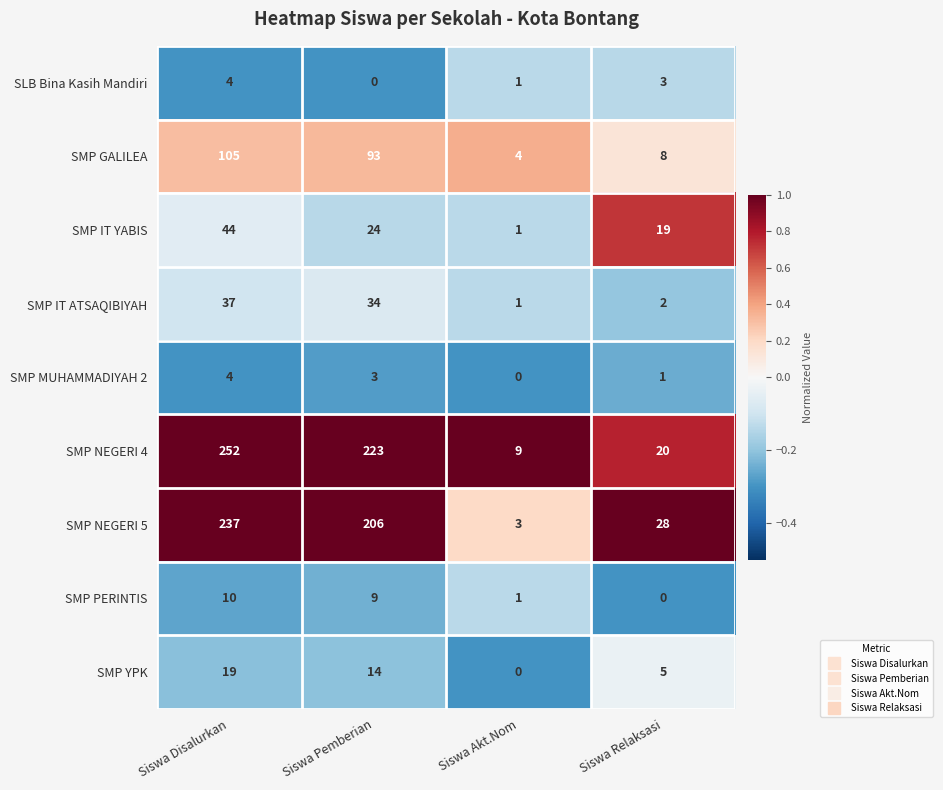

At how many categories does at least one series exceed 0?

4